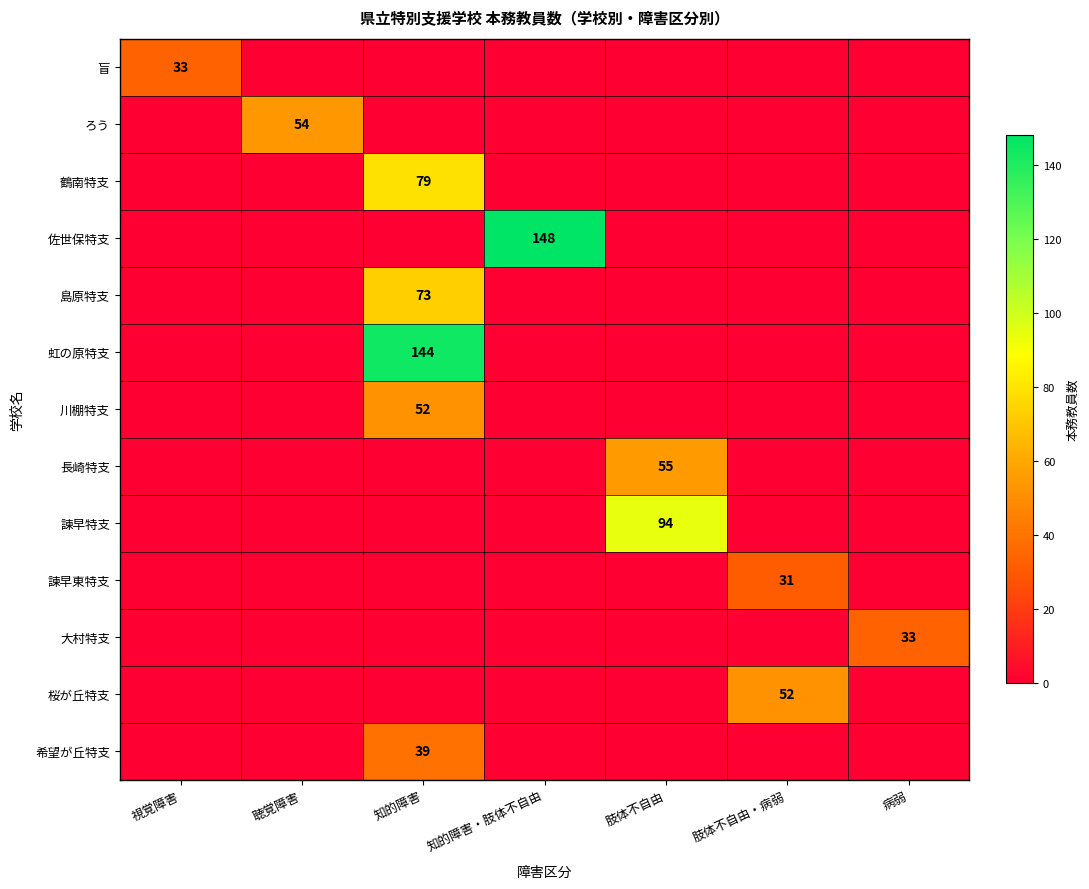

The value of 諫早特支 at 肢体不自由 is 94. True or false?

True